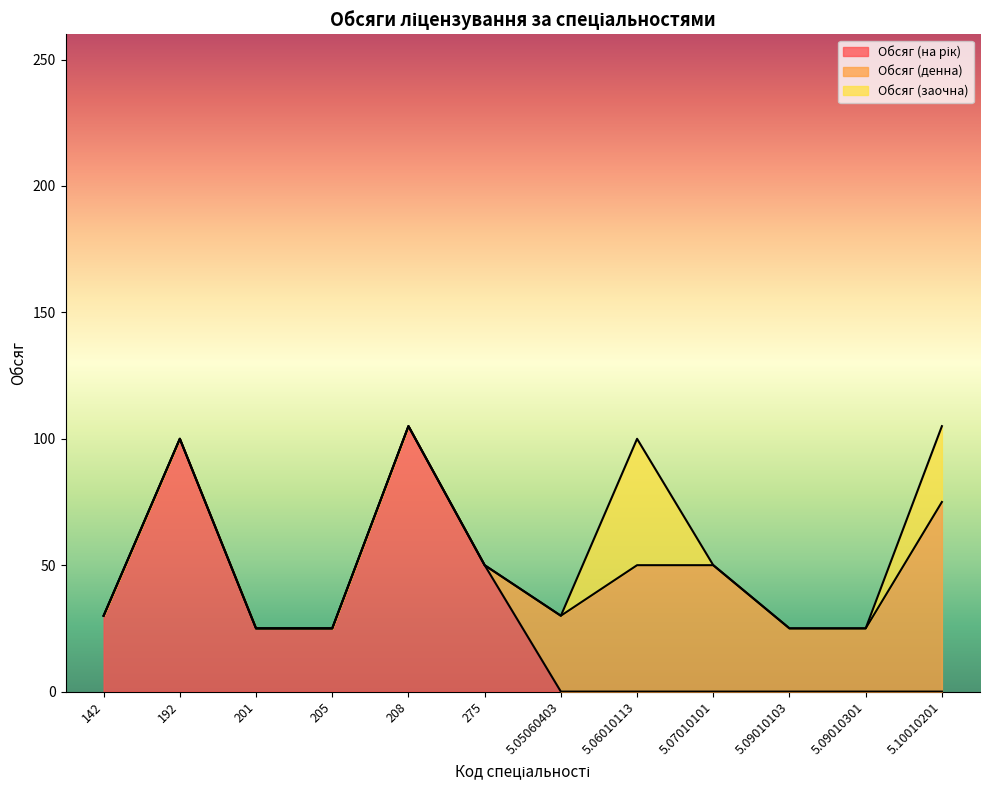

What is the difference between the highest and lowest values at 201?

25